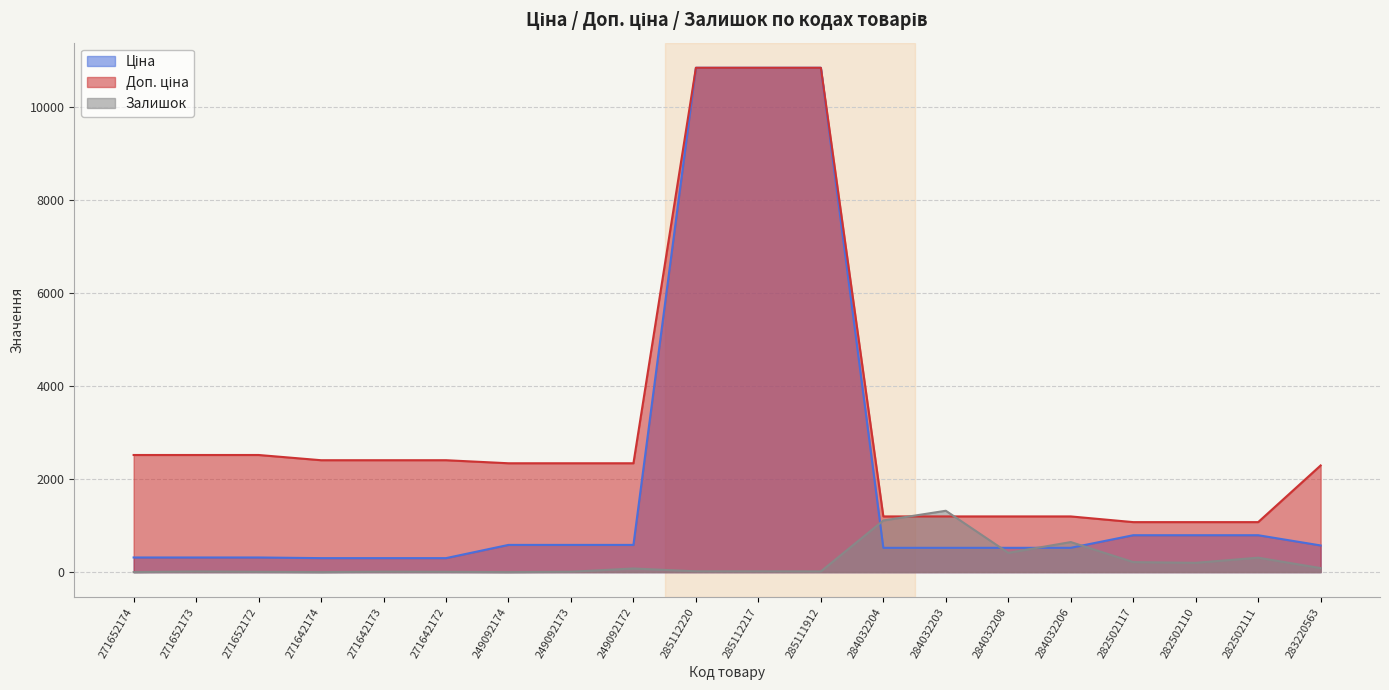

True or false: Ціна has more than 1 interior local peaks.

False